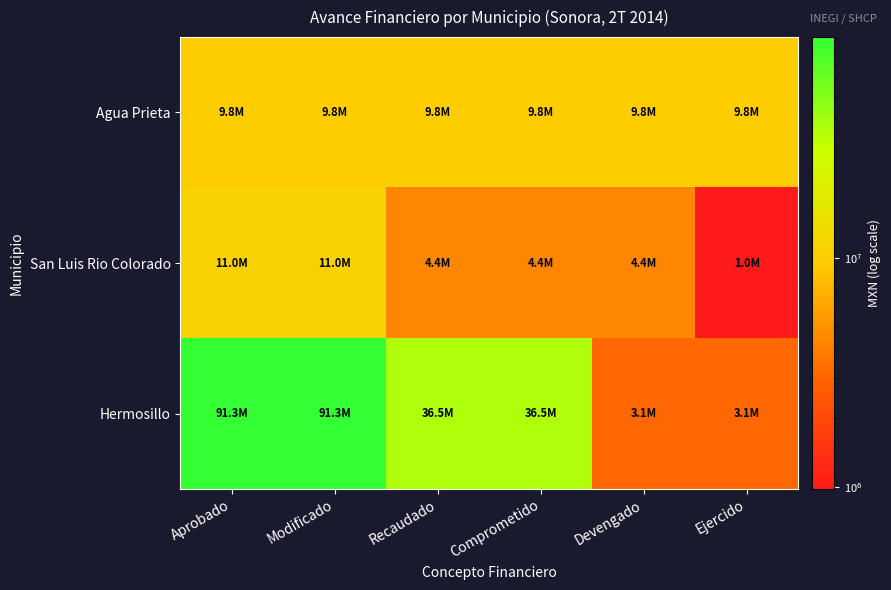

Which label corresponds to the largest value in the chart?

Aprobado